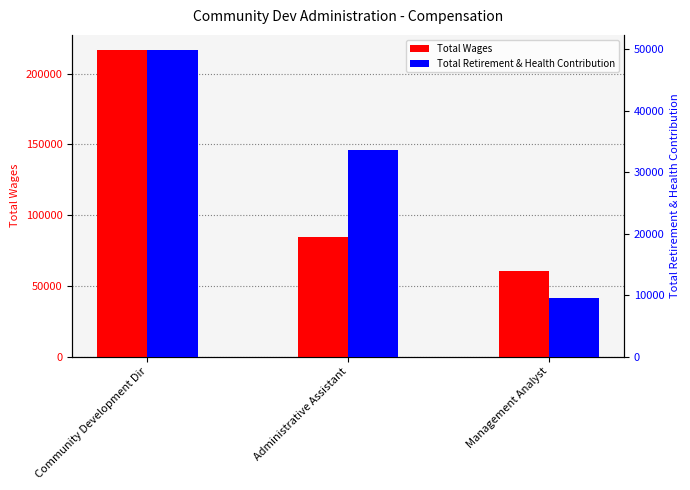

What is the sum of the Total Wages values at Management Analyst and Administrative Assistant?

145015